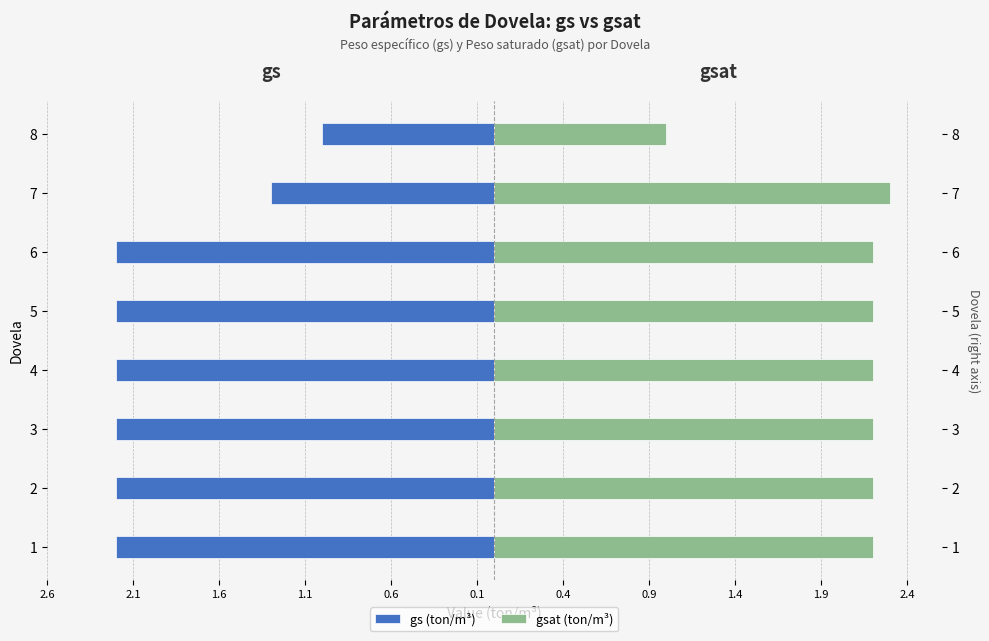

Reading left to right, extract all data points from this chart.

gs (ton/m³): -2.2	-2.2	-2.2	-2.2	-2.2	-2.2	-1.3	-1.0
gsat (ton/m³): 2.2	2.2	2.2	2.2	2.2	2.2	2.3	1.0